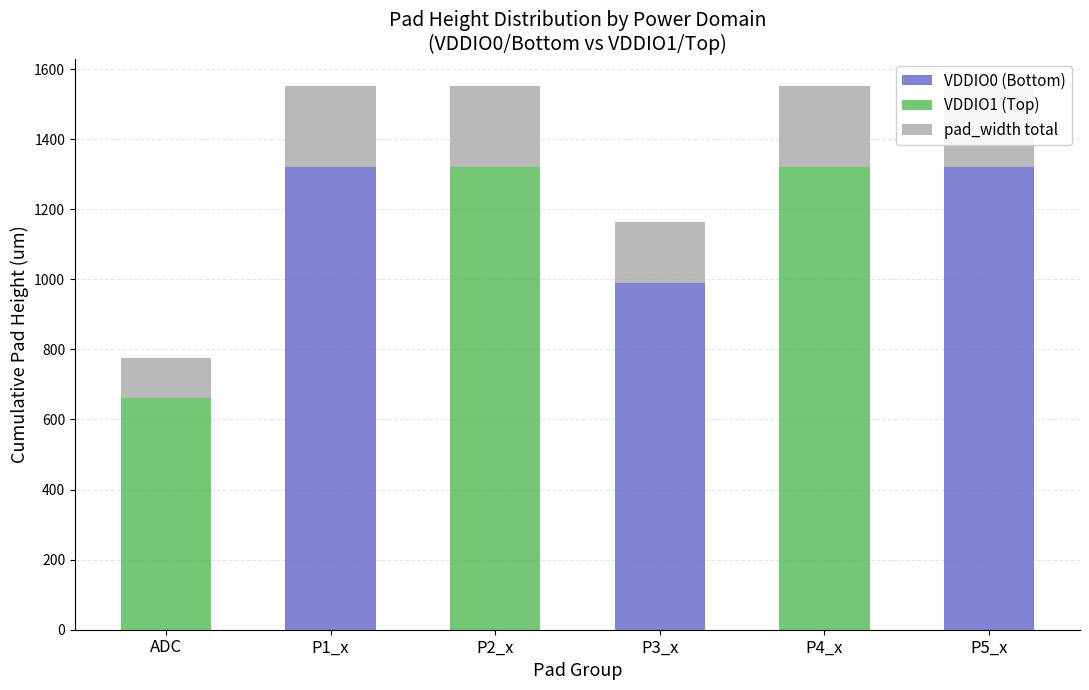

What is the highest value of the VDDIO0 (Bottom) series?

1320